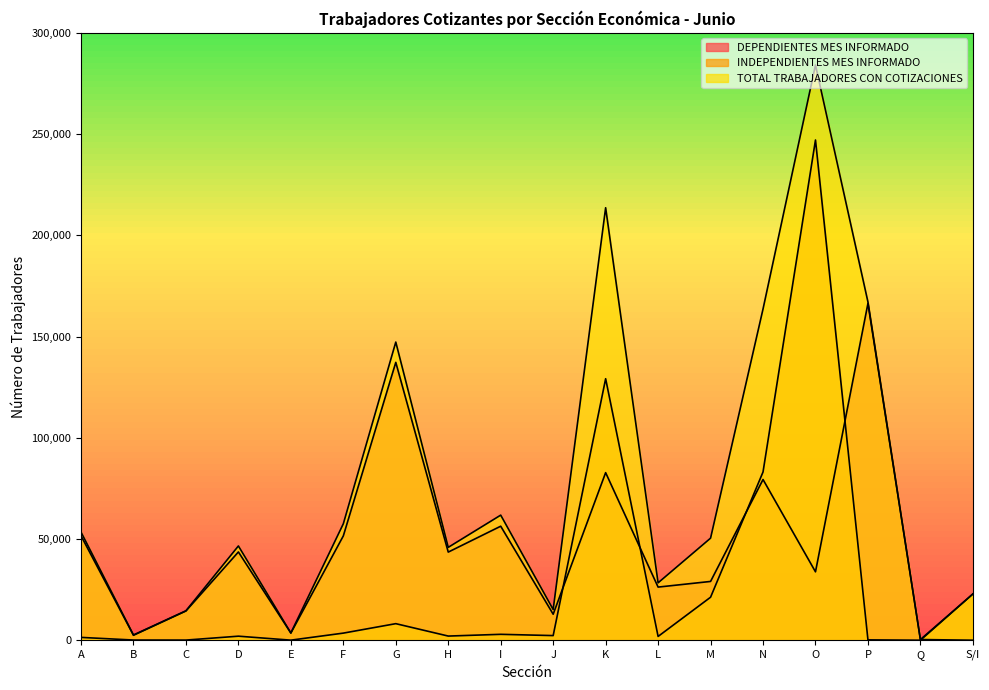

The INDEPENDIENTES MES INFORMADO series shows 10267 at M. True or false?

False